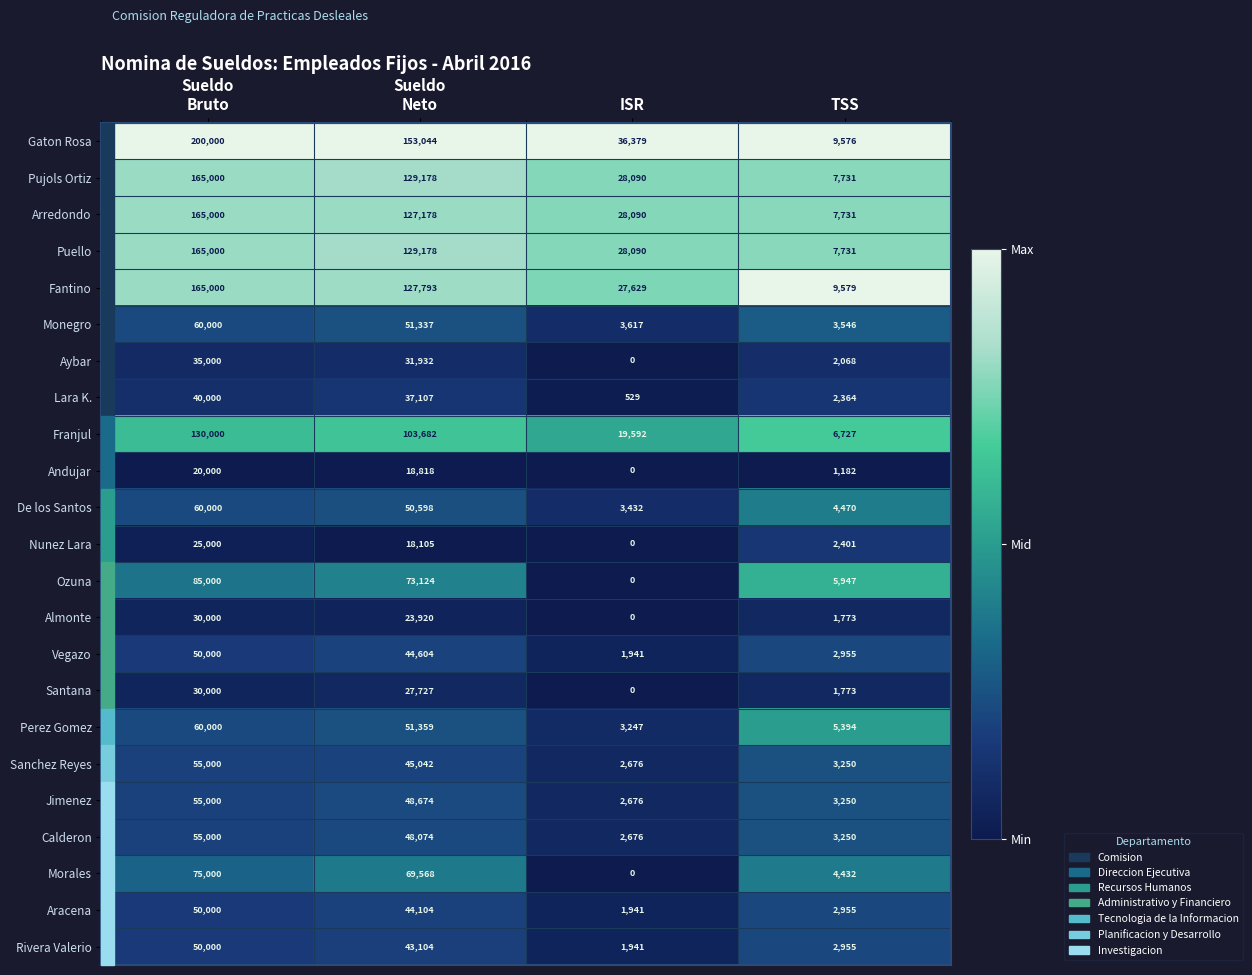

What is the average value of the Aracena series?

24750